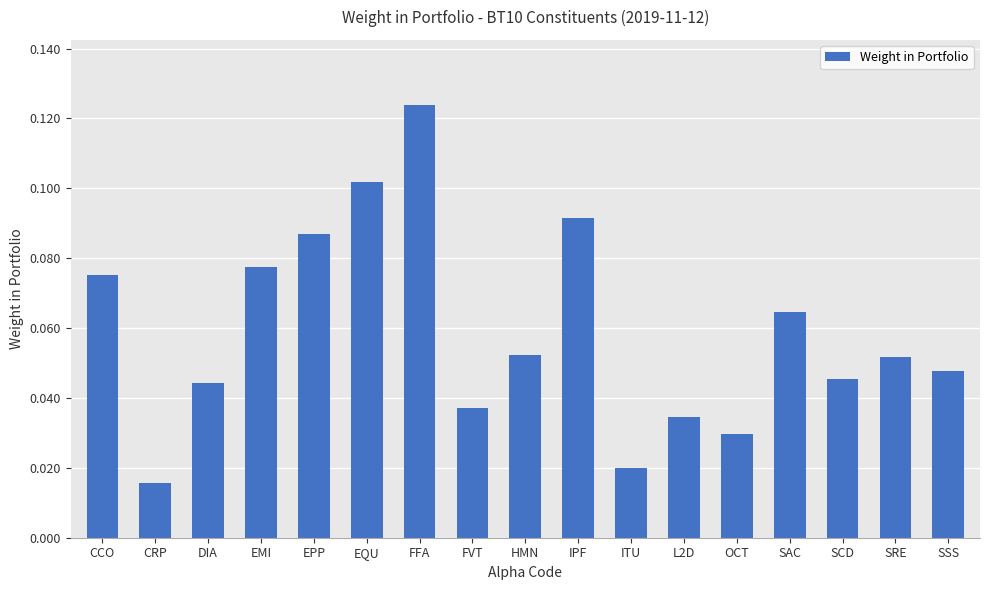

Does the chart contain any negative values?

No